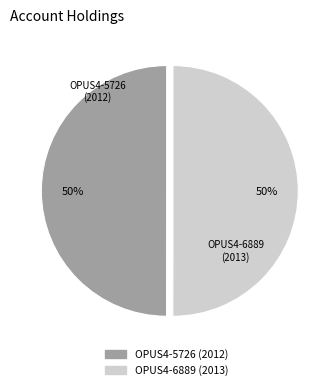

To the nearest percent, what percentage of the pie is OPUS4-5726 (2012)?

50%